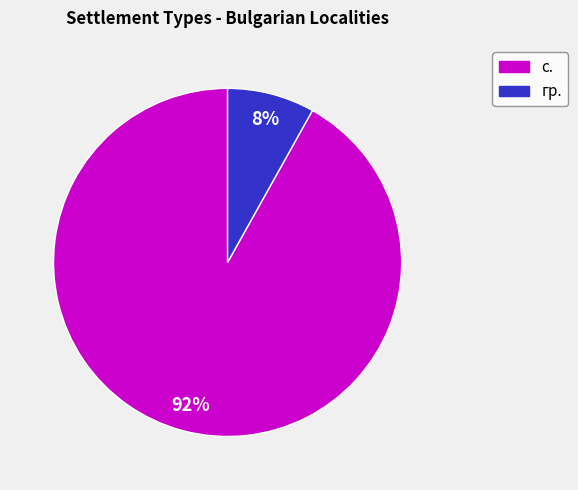

To the nearest percent, what is the average slice percentage?

50%